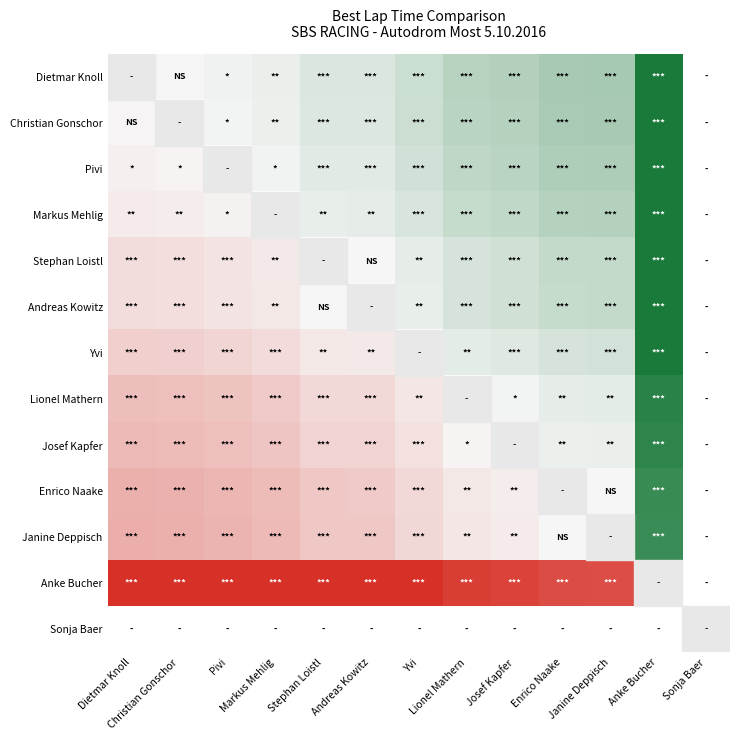

At which label does Josef Kapfer reach its peak?

Anke Bucher